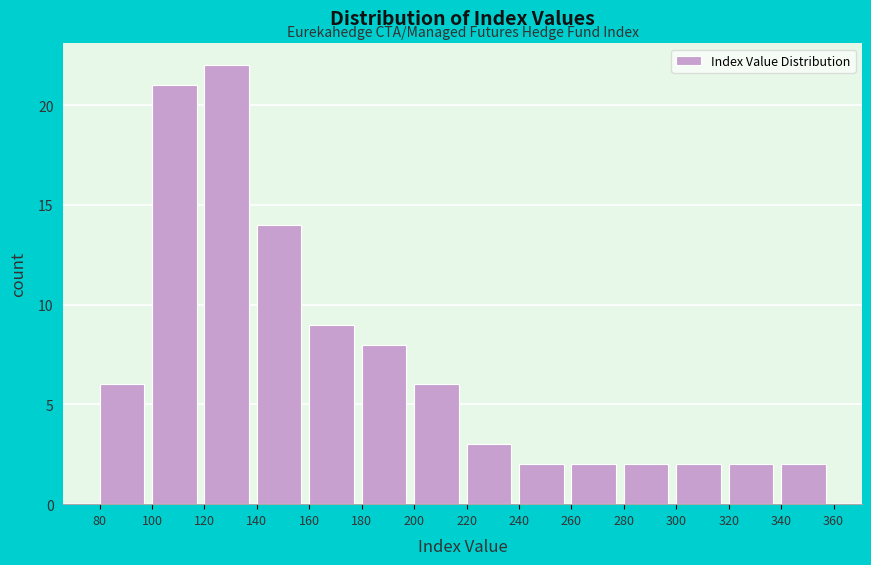

Which range on the x-axis has the tallest bar?

120 to 140